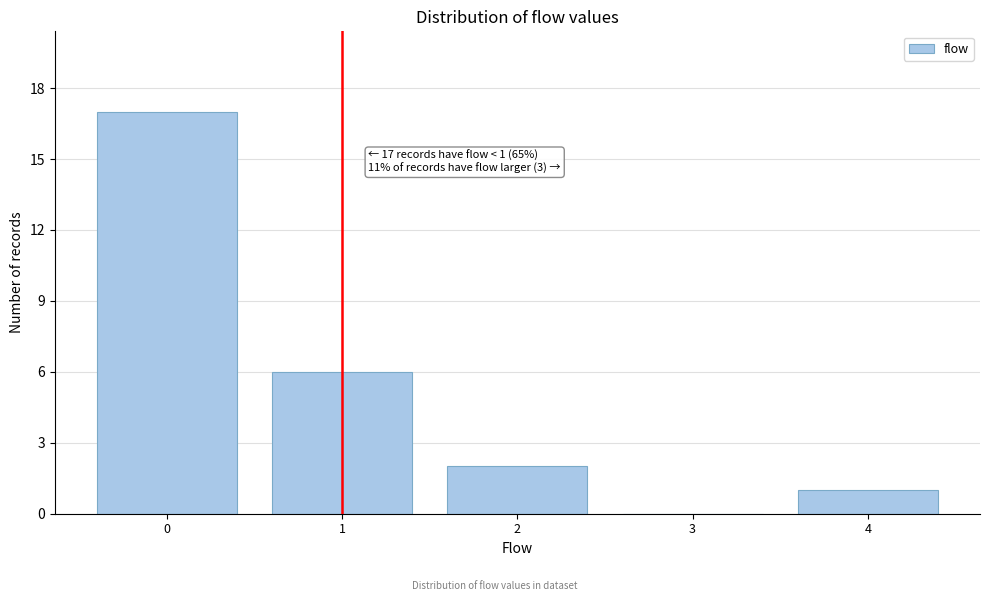

Reading left to right, transcribe all the data shown in this chart.

0=17	1=6	2=2	3=0	4=1